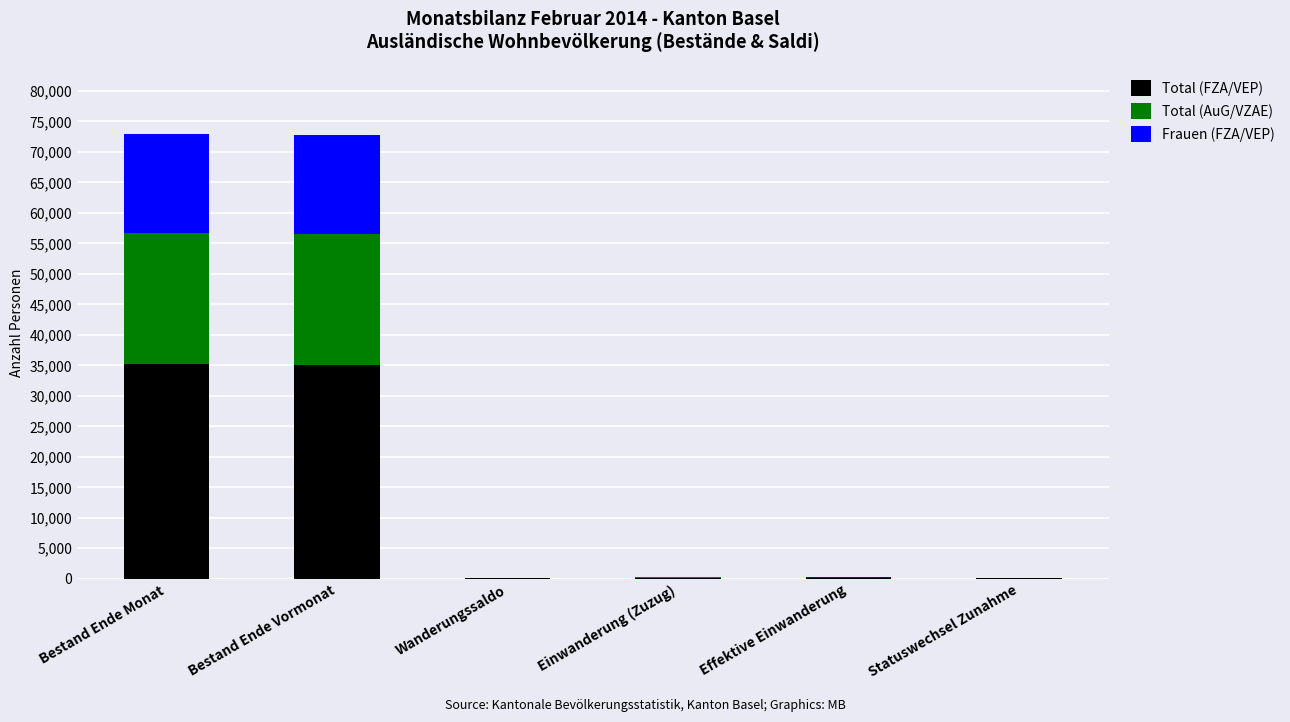

What are all the series names shown in the legend?

Total (FZA/VEP), Total (AuG/VZAE), Frauen (FZA/VEP)